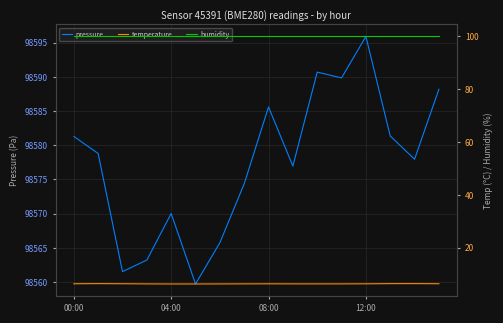

What is the value of the temperature point at the 9th from the left?

6.3